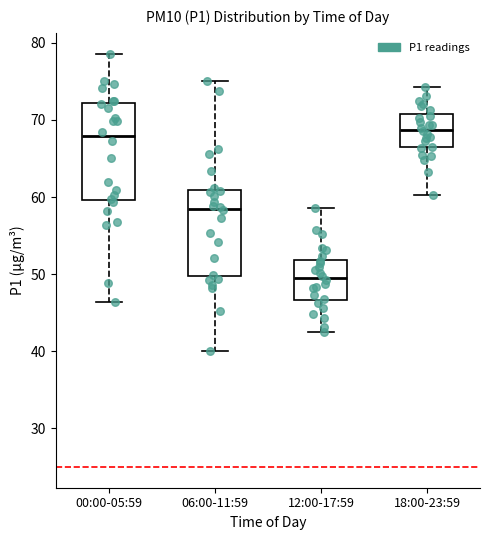

Comparing the boxes themselves (not the whiskers), which one is the tallest?

00:00-05:59